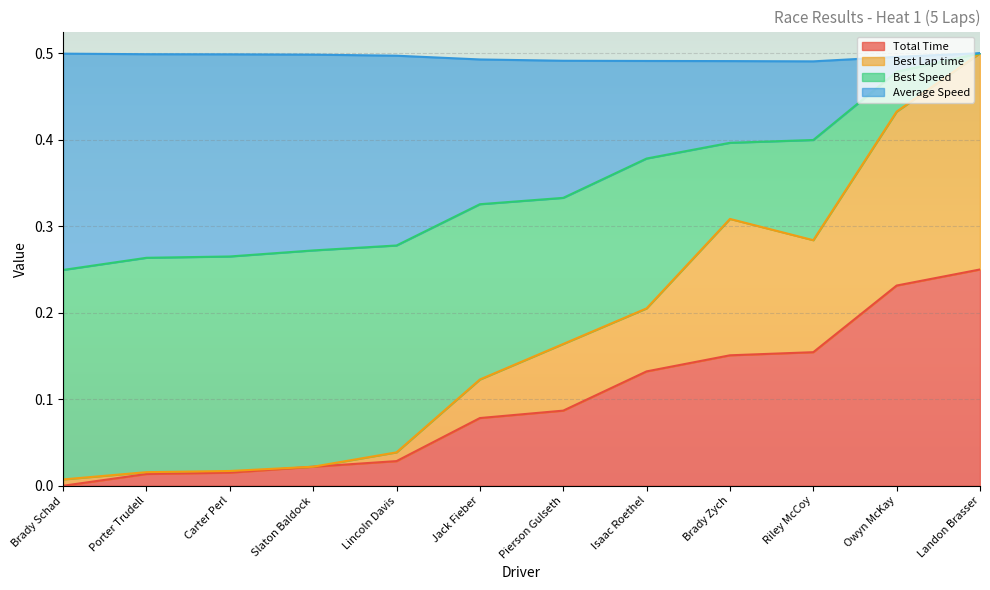

Between Porter Trudell and Isaac Roethel, which is larger?

Isaac Roethel